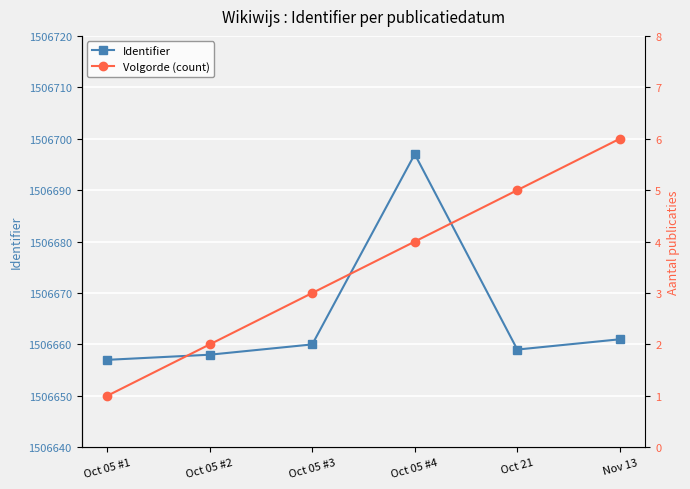

True or false: Volgorde (count) and Identifier cross at least once.

False